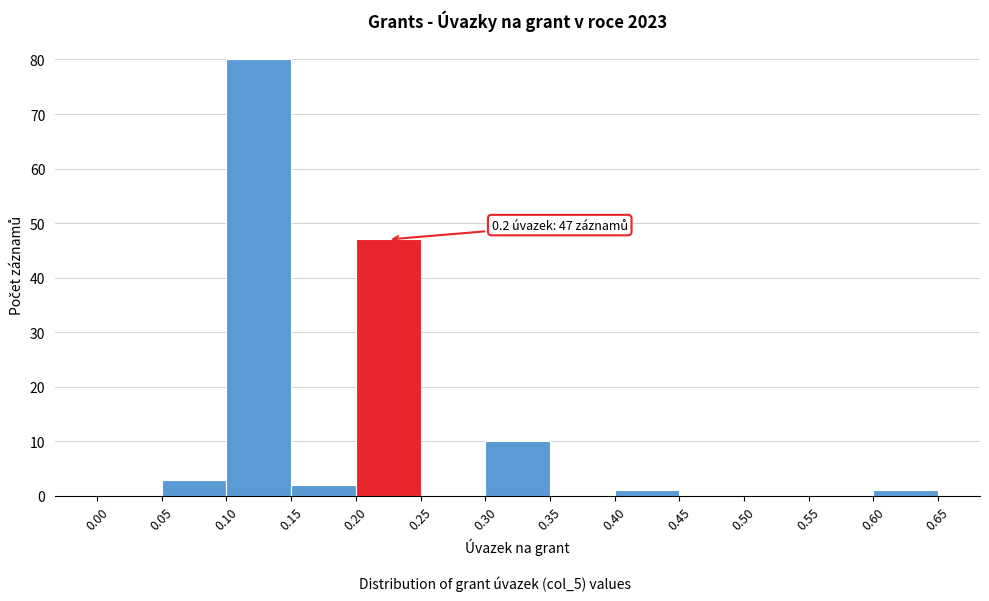

Which range on the x-axis has the tallest bar?

0.10 to 0.15